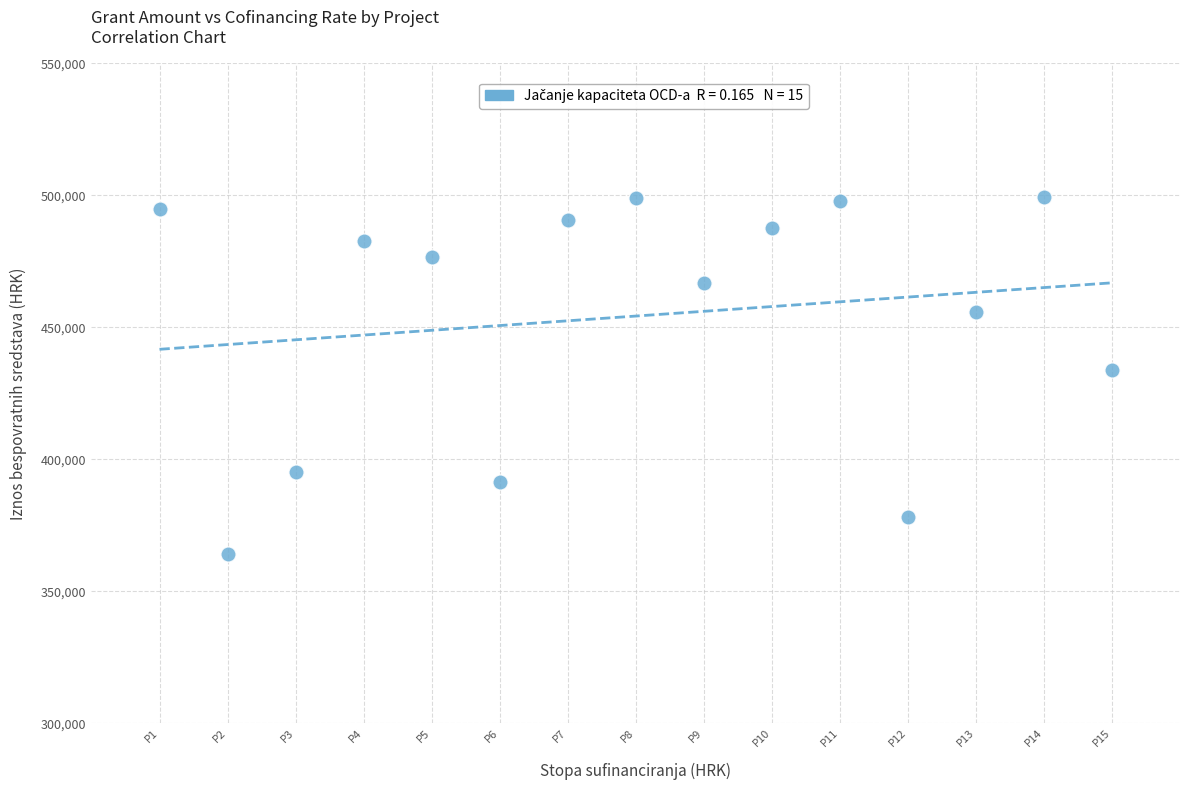

What is the range of X values (max minus min)?

14.0